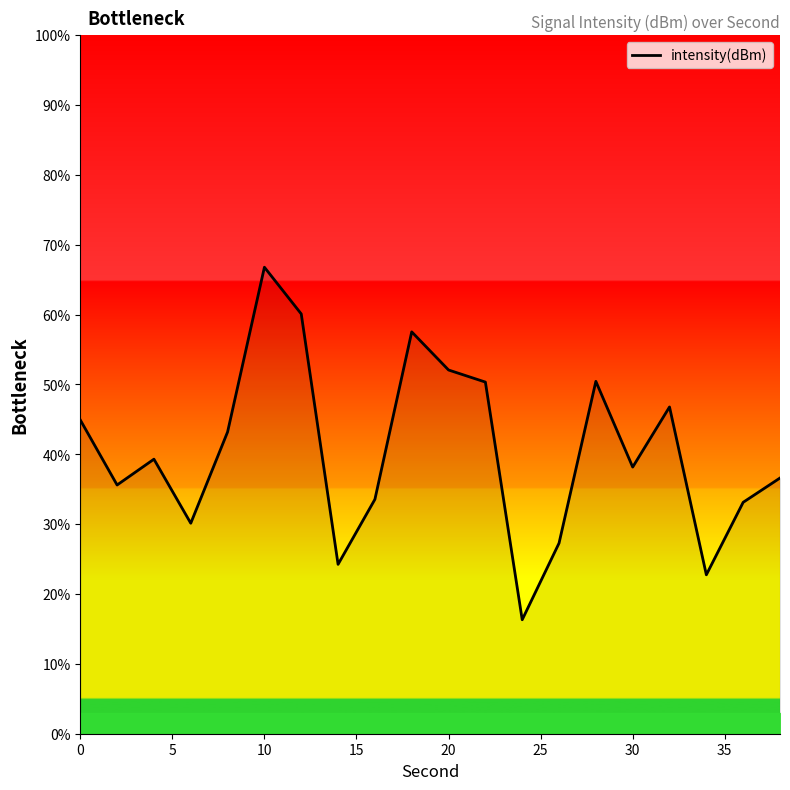

How many interior local peaks (higher than both neighbors) does the data have?

5